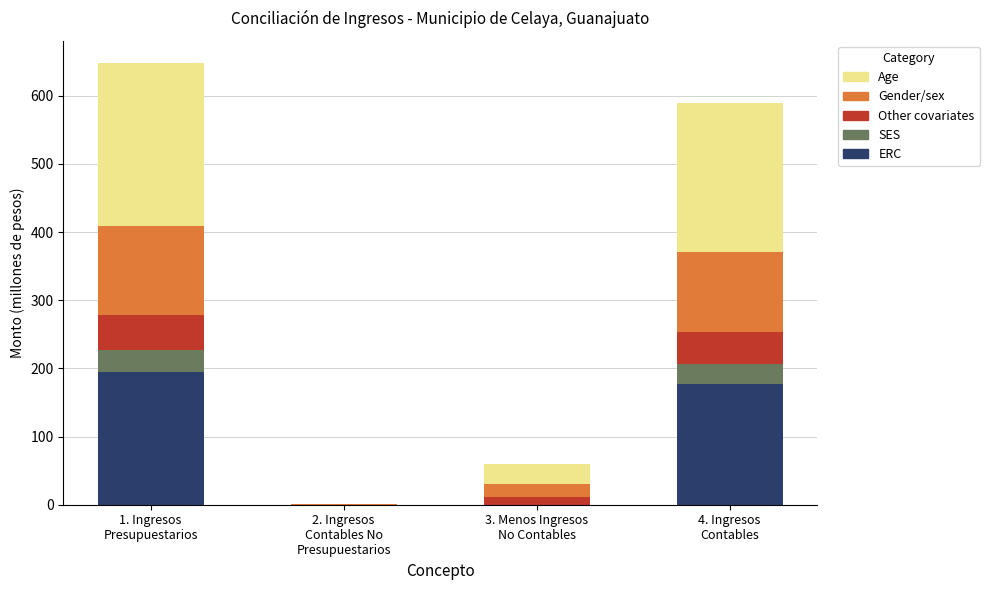

What is the sum of all ERC values?

371.2